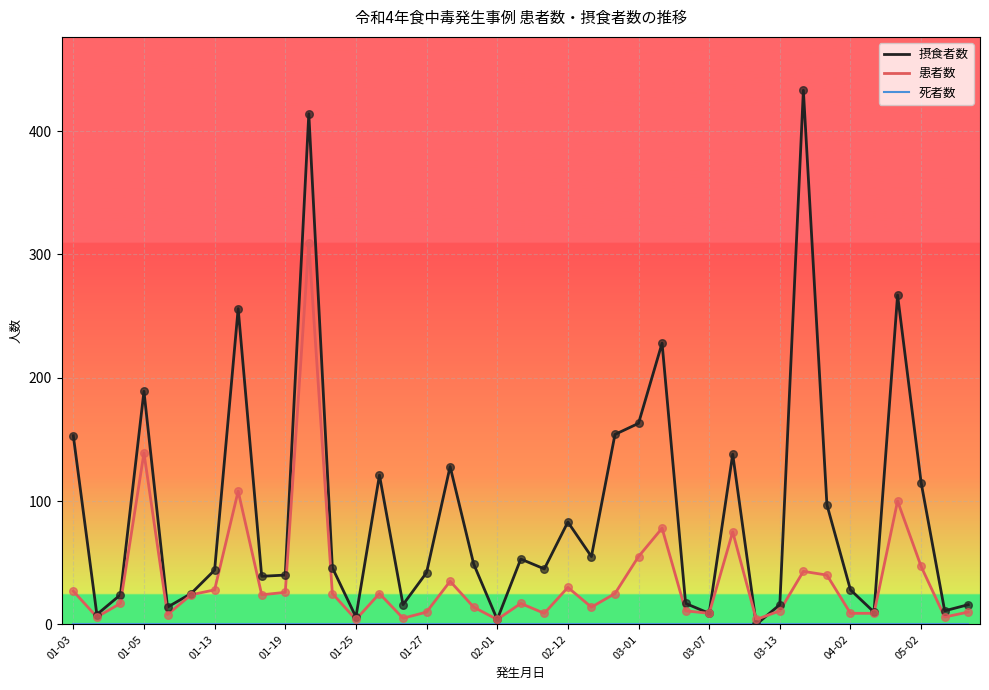

Which series has the widest spread of values?

摂食者数